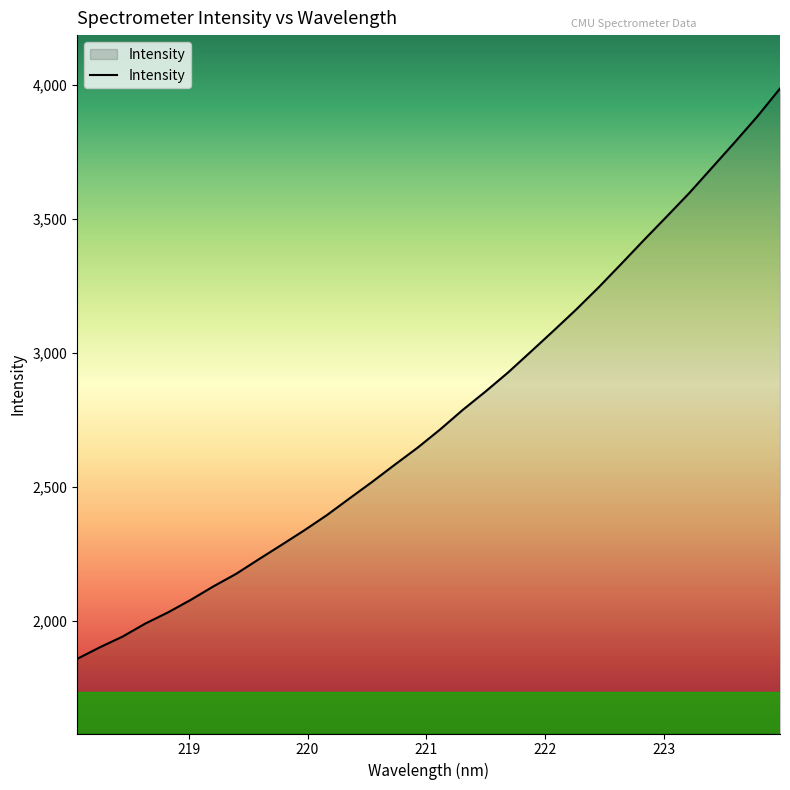

What is the maximum value shown in the chart?

3985.2